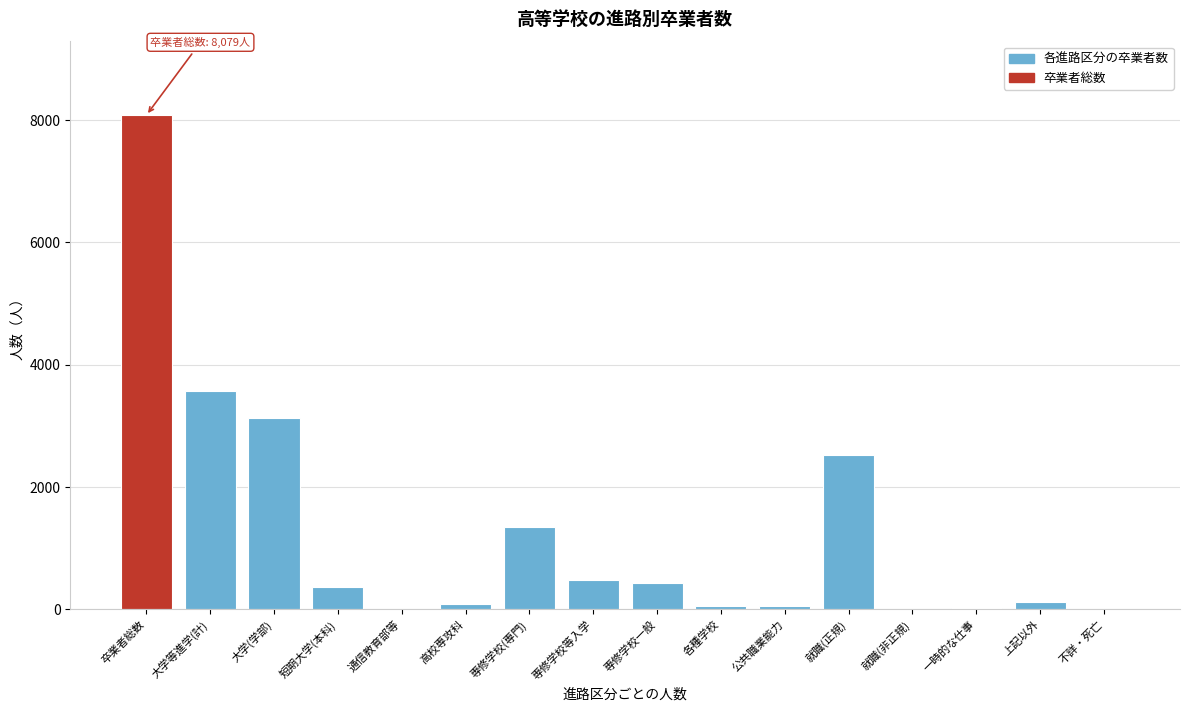

True or false: the data shows 733 at 専修学校(専門).

False